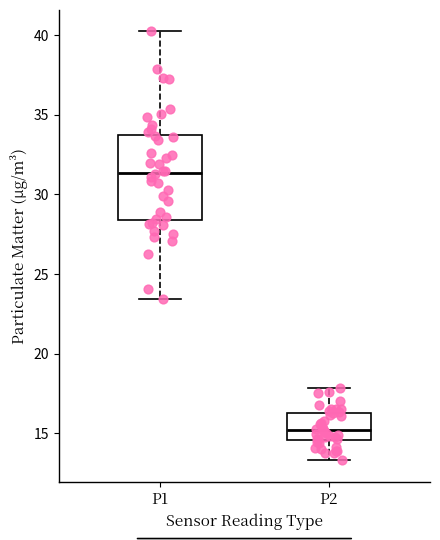

Which box's median line is the lowest?

P2